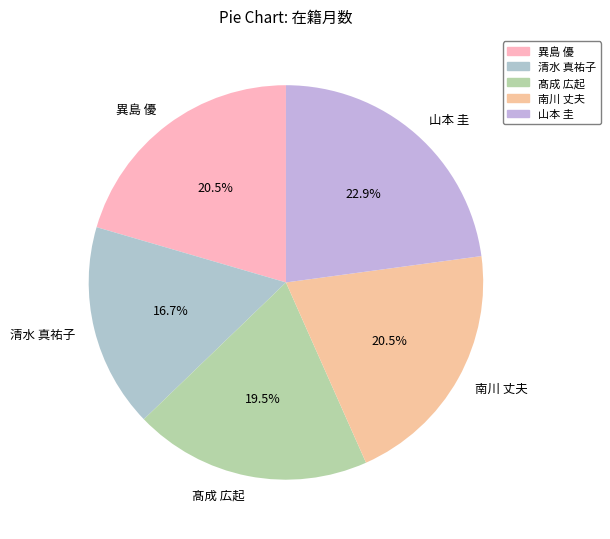

Is there a majority slice in this chart?

No